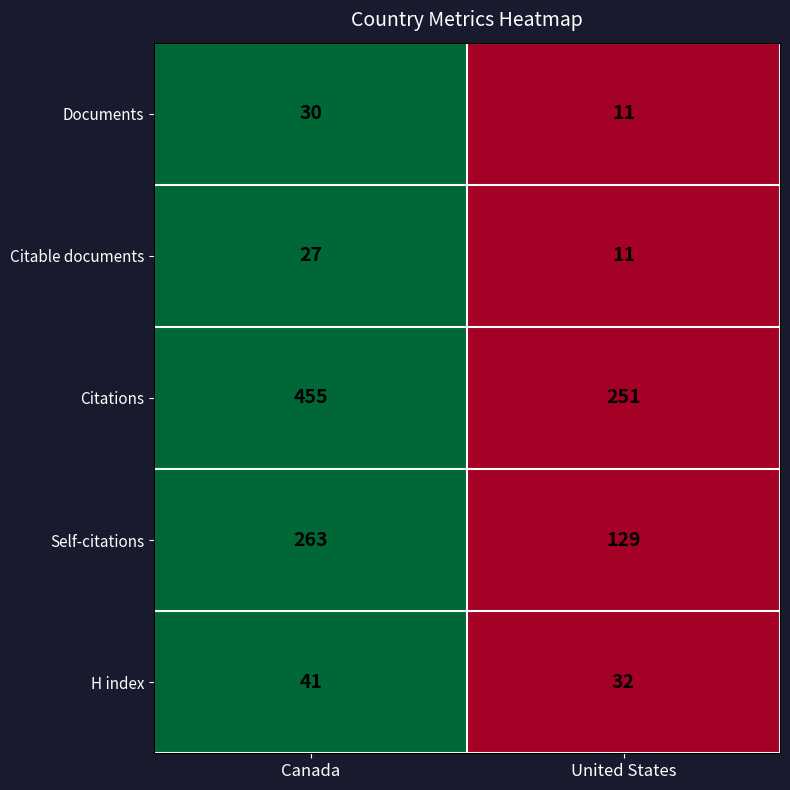

What is the sum of all H index values?

73